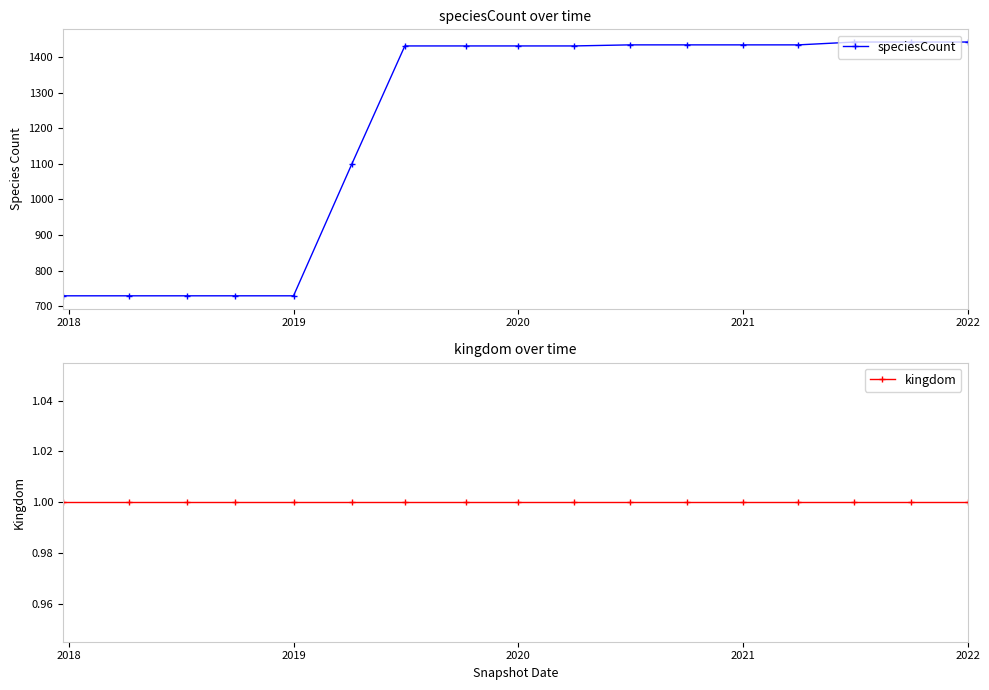

What is the minimum value for speciesCount?

729